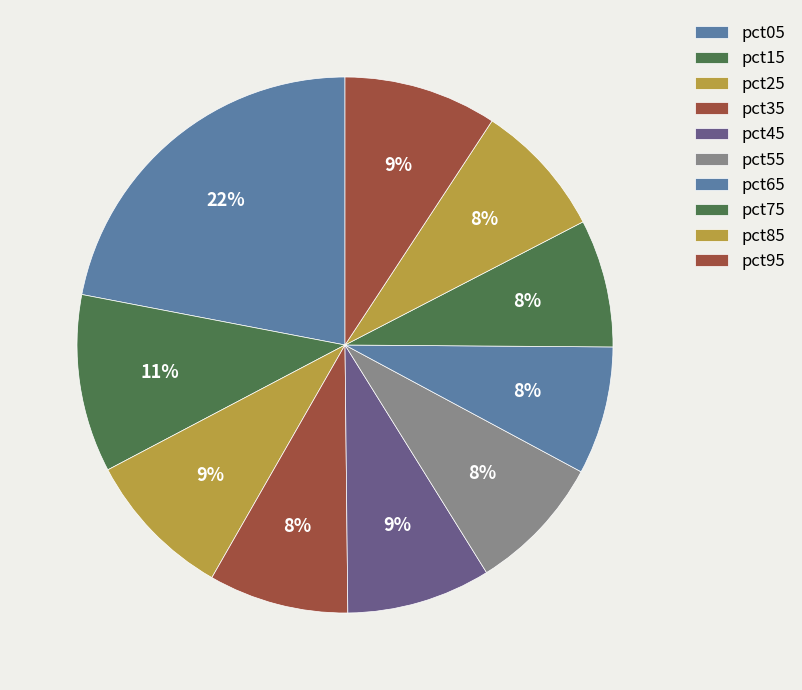

What is the change in value from pct35 to pct65?

-0.1